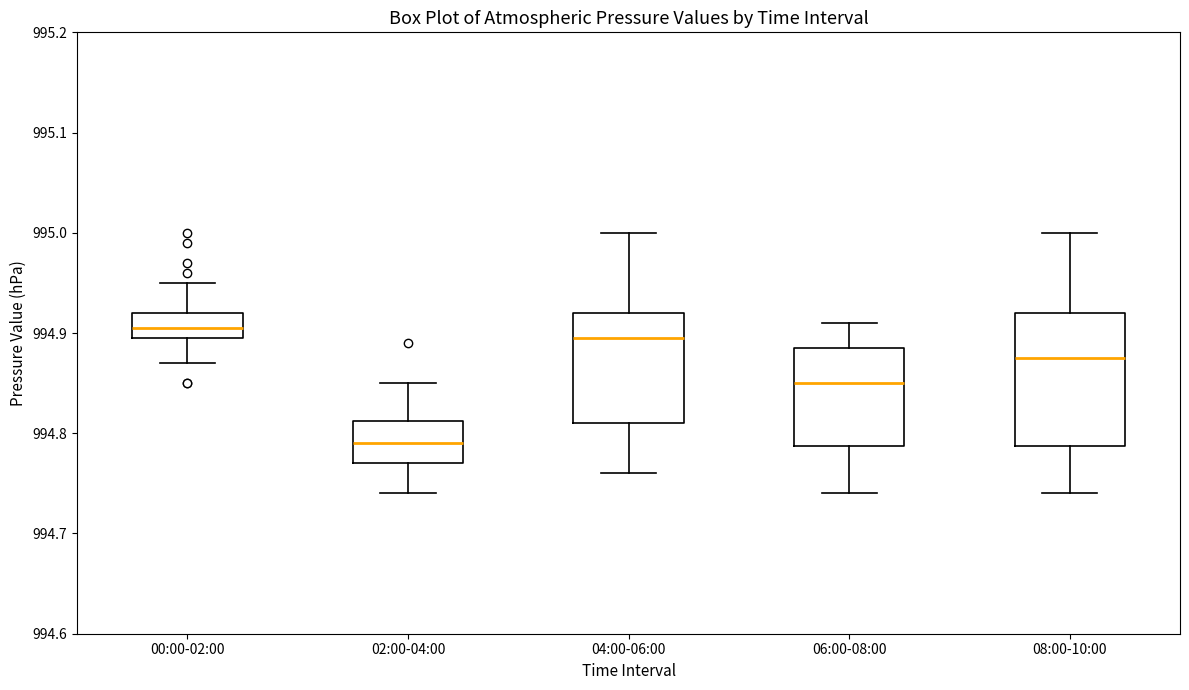

Where does the median line of the box for 04:00-06:00 sit on the y-axis? The values are not printed on the chart, so give them approximately, as read against the axis.

994.90